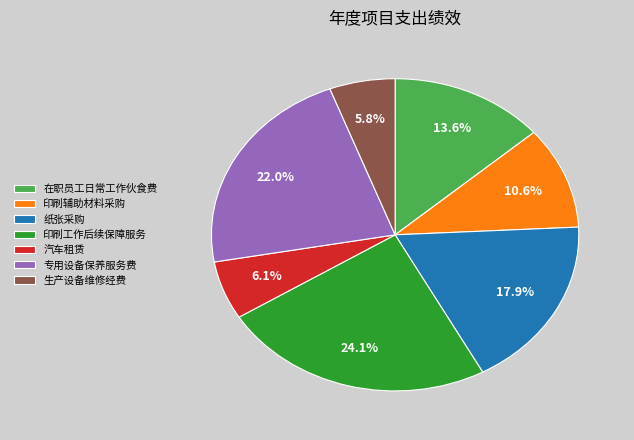

What is the largest slice in the pie chart?

印刷工作后续保障服务